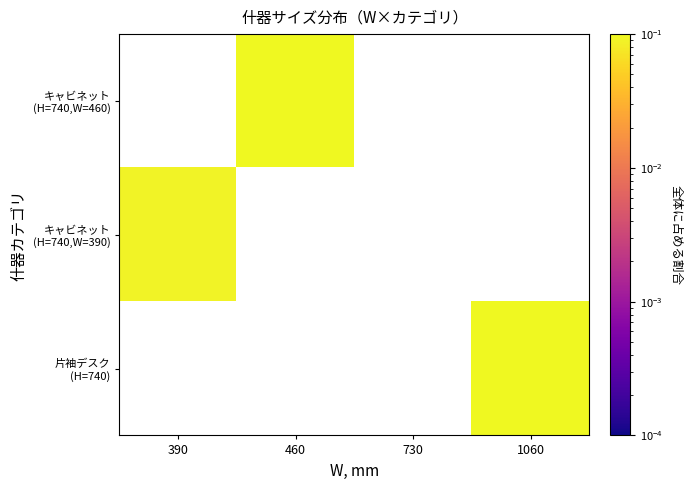

Is the value of キャビネット (H=740,W=390) at 1060 greater than the value of キャビネット (H=740,W=460) at 730?

No